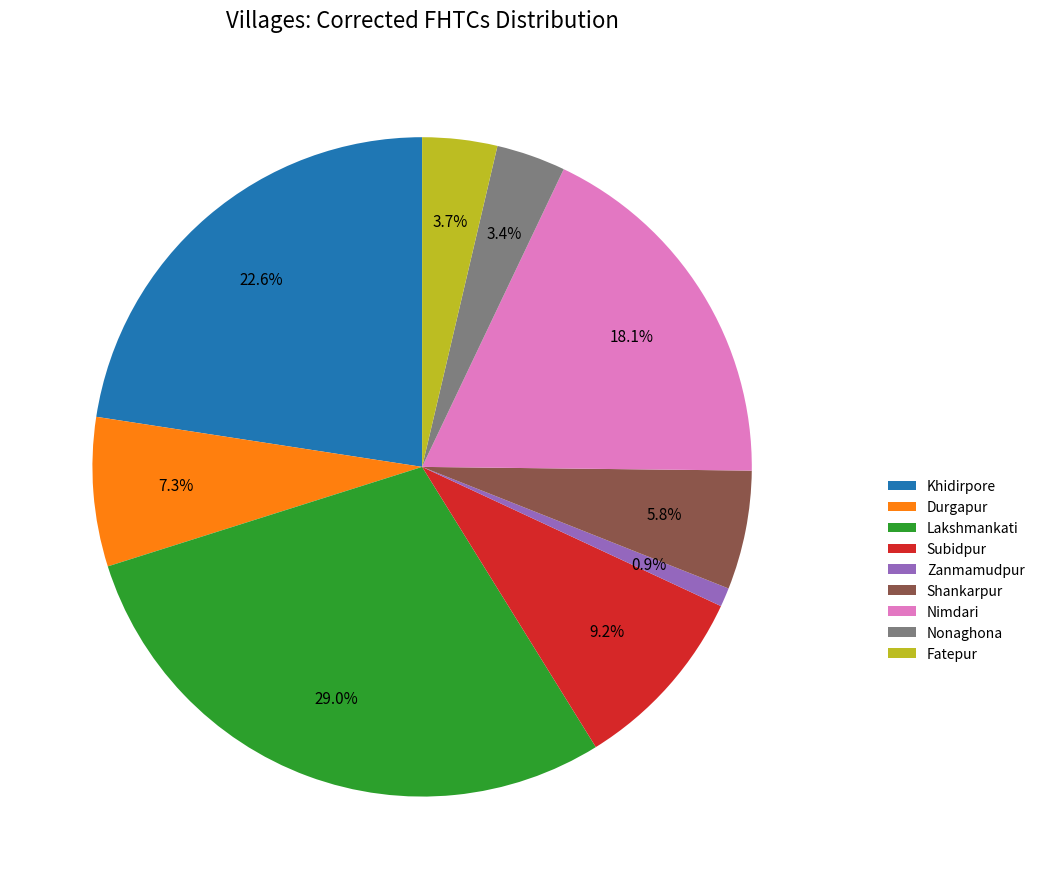

Which category has the smallest portion of the pie?

Zanmamudpur